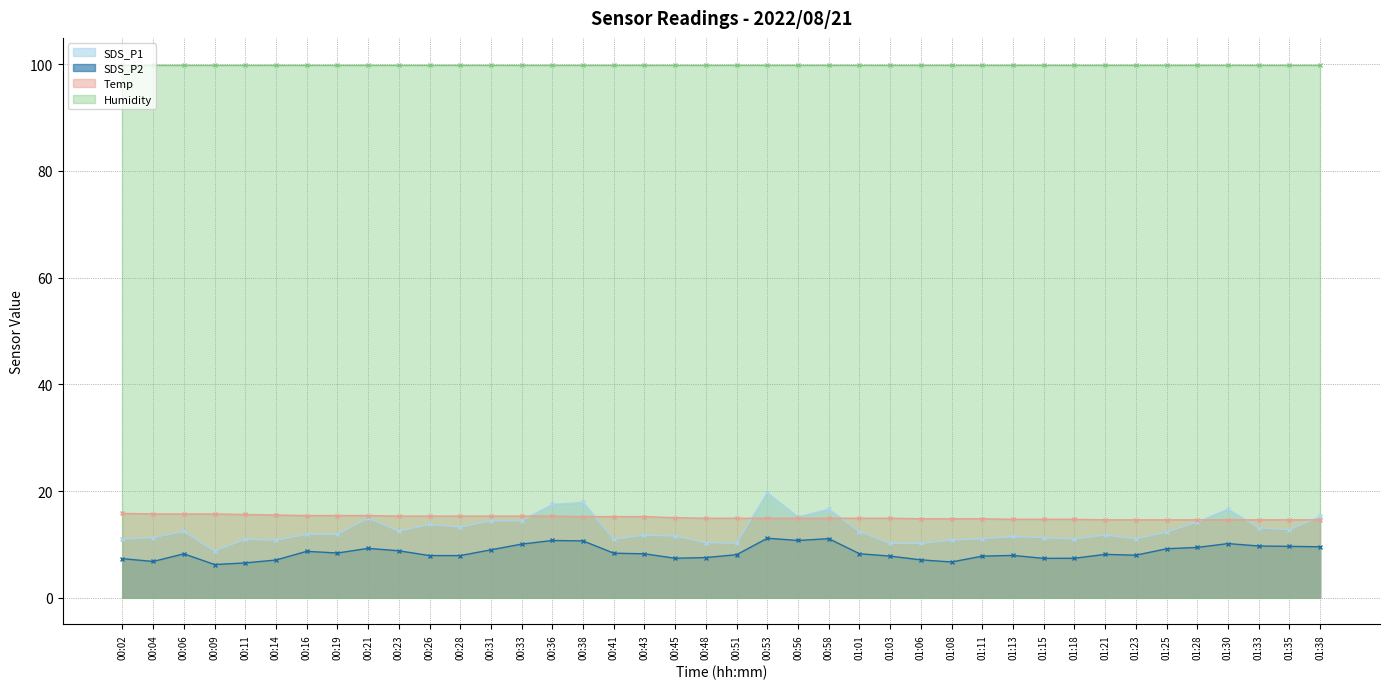

What is the maximum value for SDS_P1?

19.6